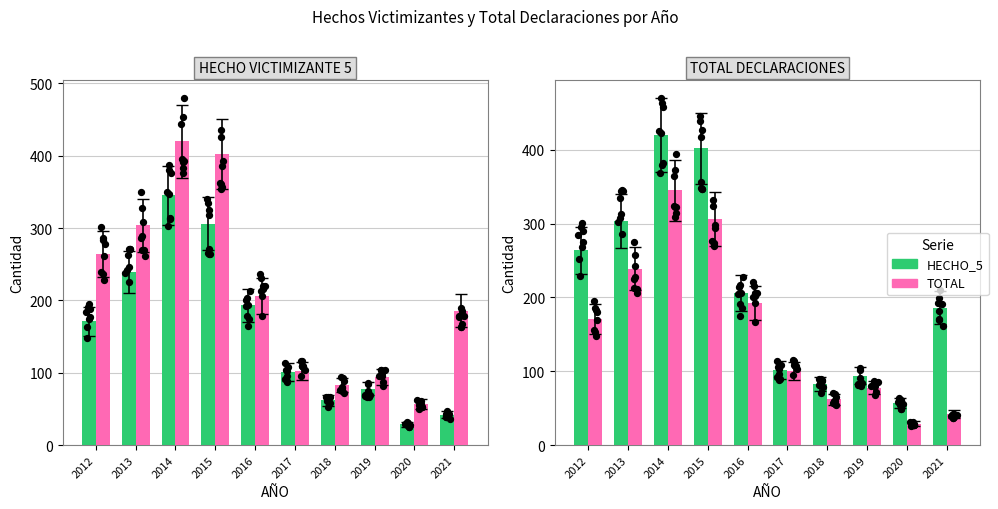

Which series contains the highest Y value?

HECHO_5